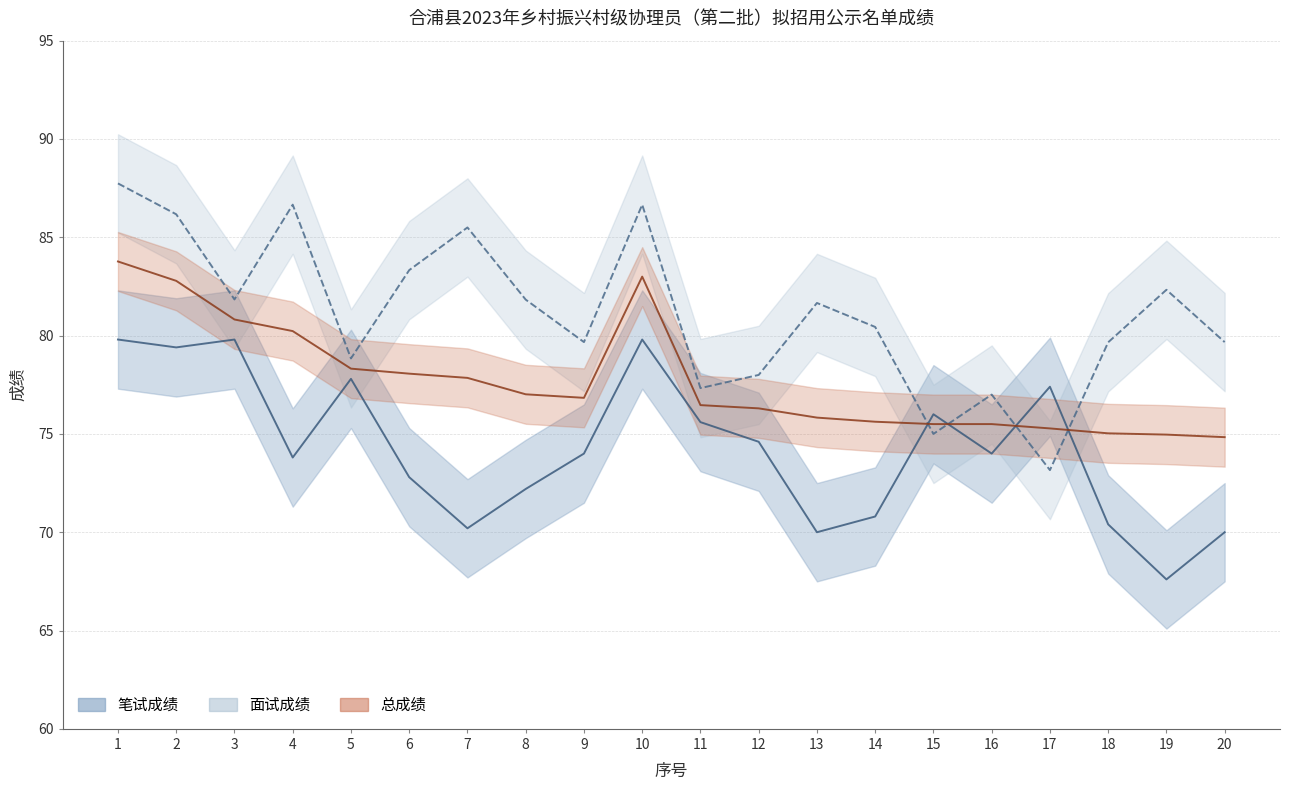

Is this an area chart (filled region under the line)?

No